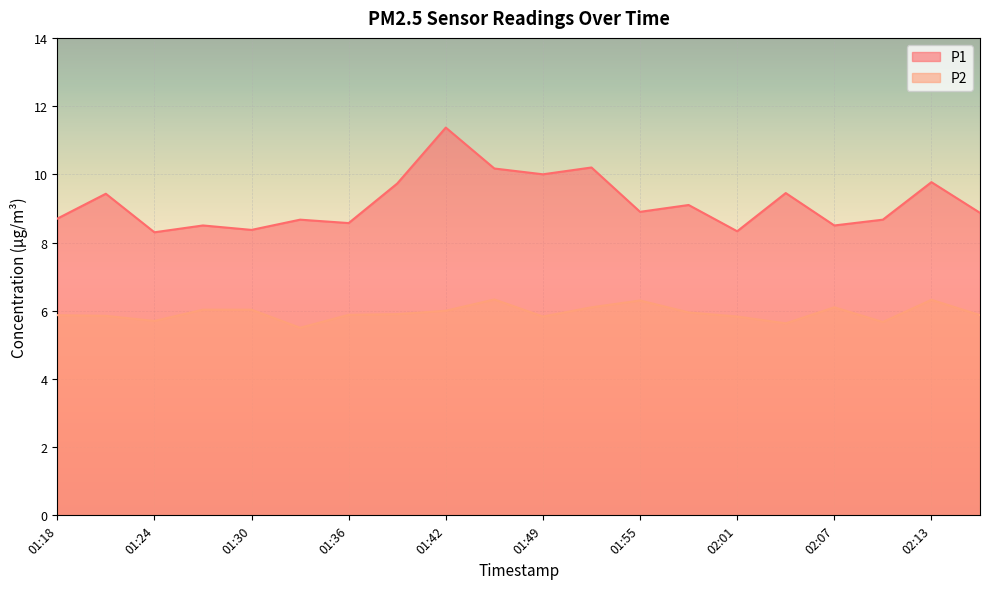

What is the label of the 12th point from the left?

01:52